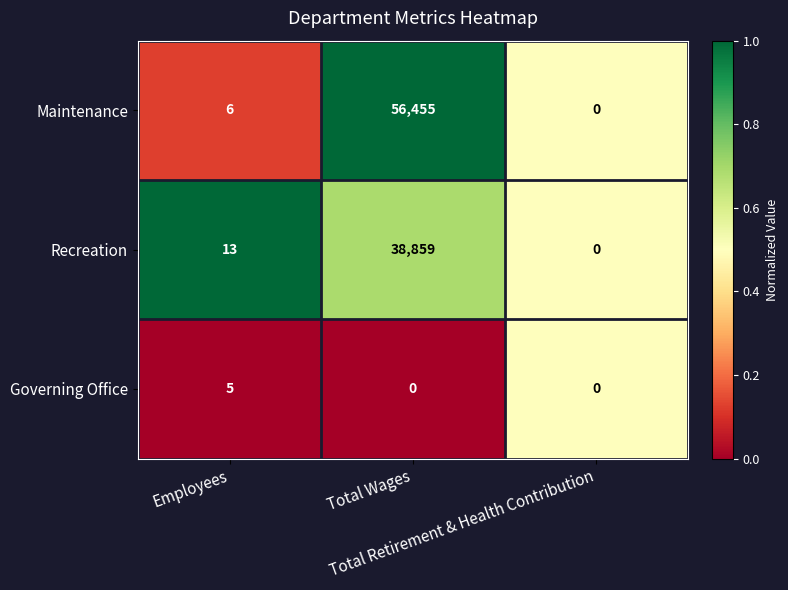

What is the sum of all Maintenance values?

56461